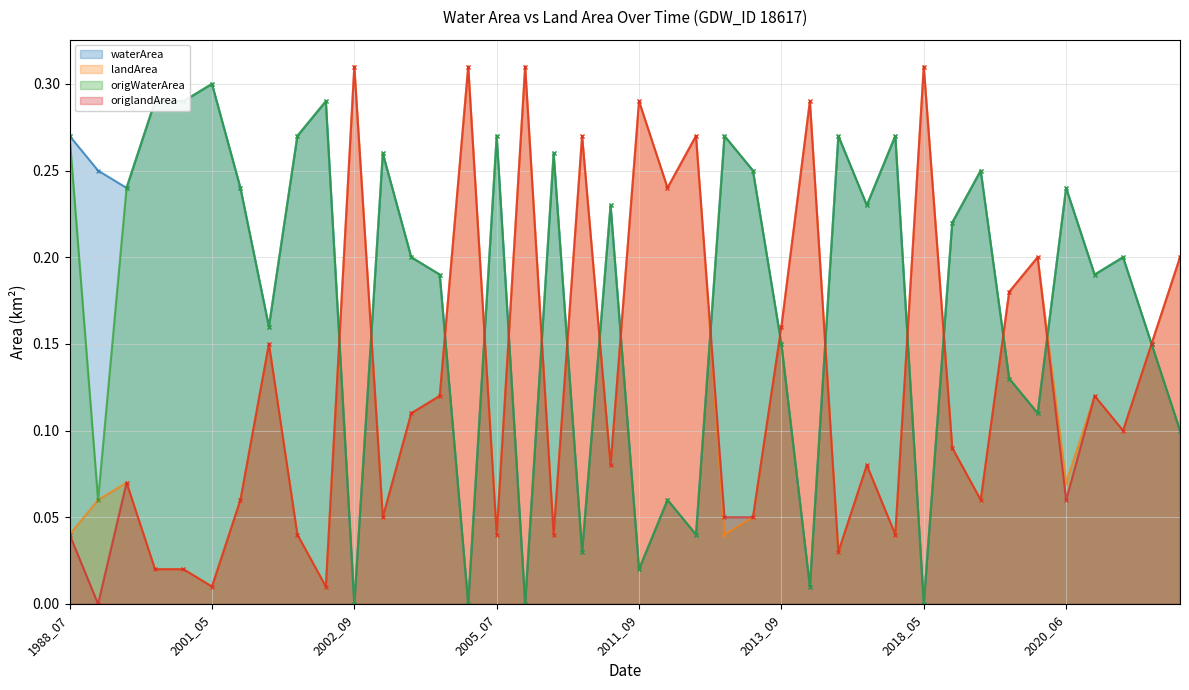

What are all the series names shown in the legend?

waterArea line, landArea line, origWaterArea line, origlandArea line